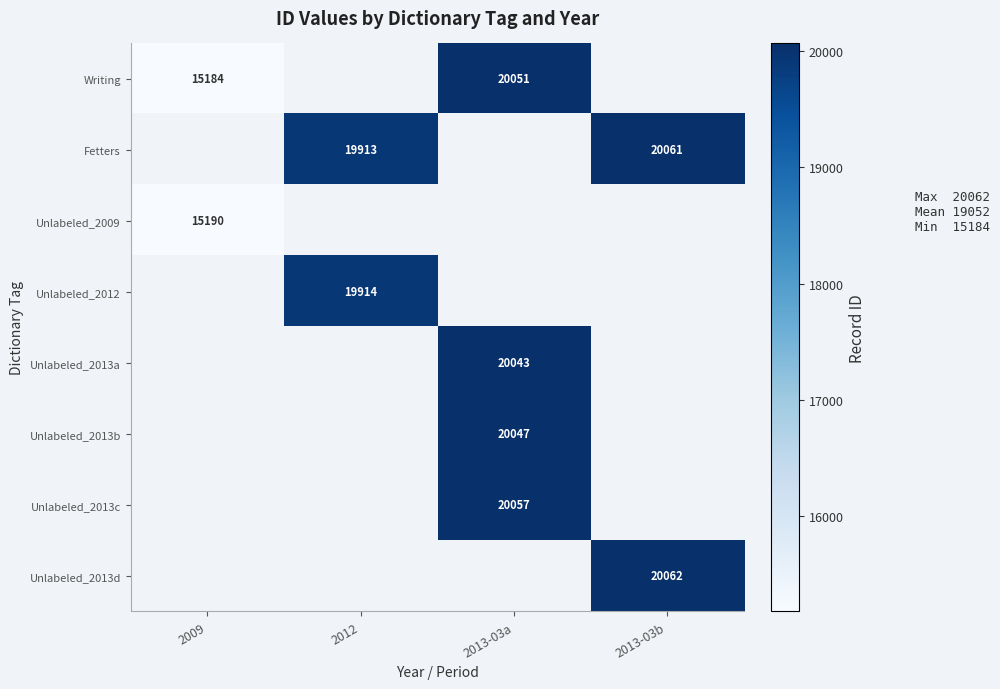

The Writing series shows 15184 at 2009. True or false?

True